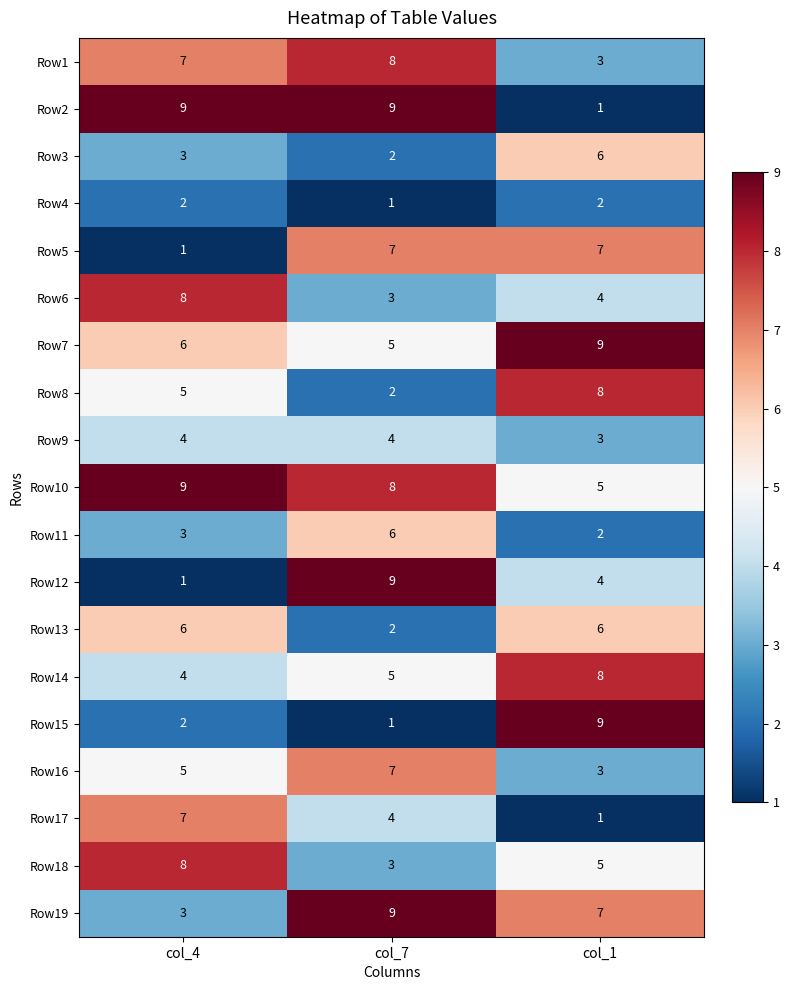

Is the value of Row1 at col_4 greater than the value of Row6 at col_4?

No